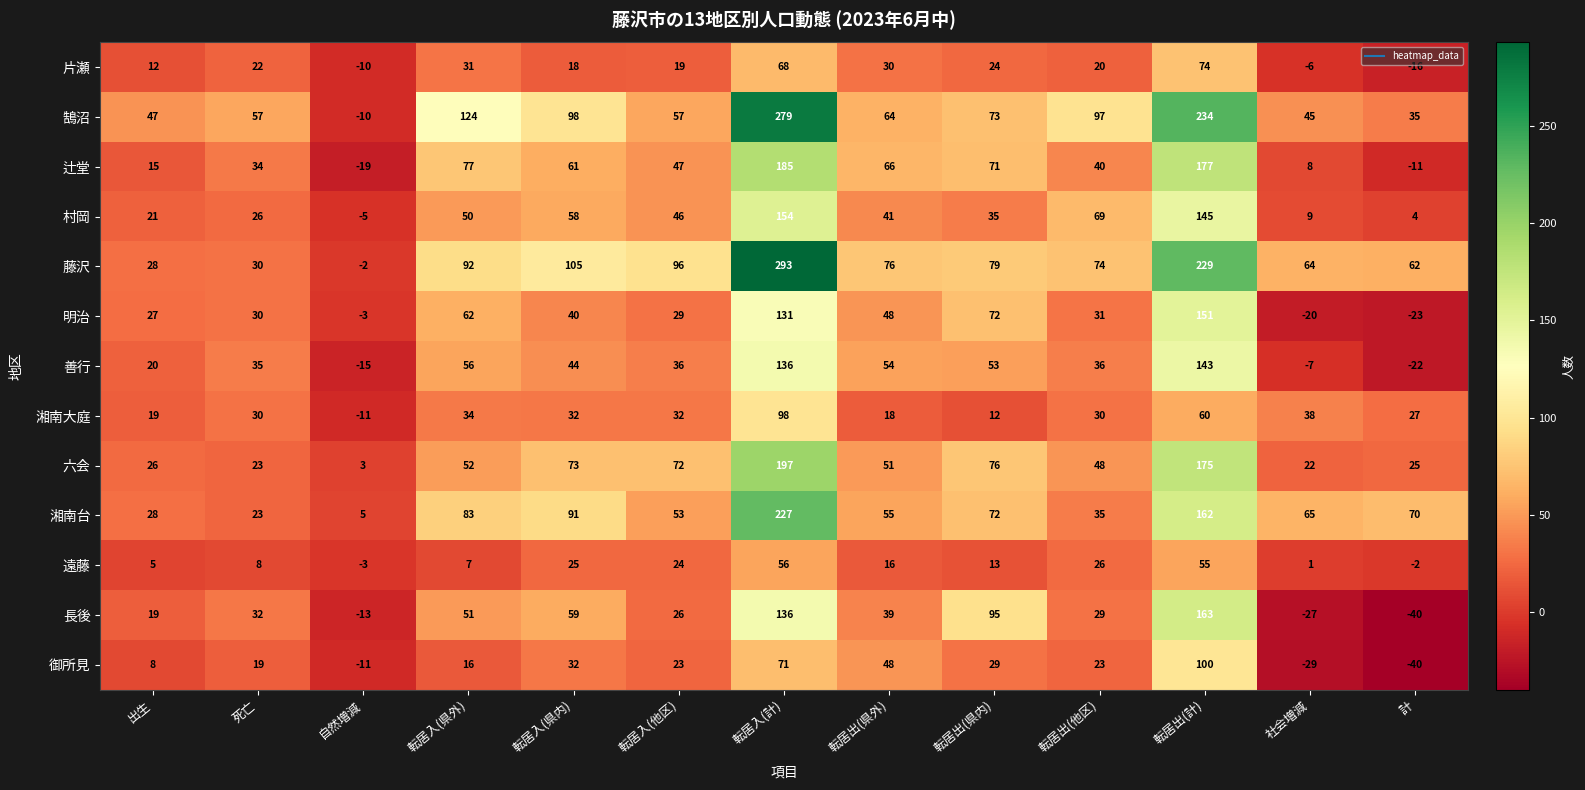

What value does the 辻堂 series have at 転居入(県外), to the nearest 10?

80